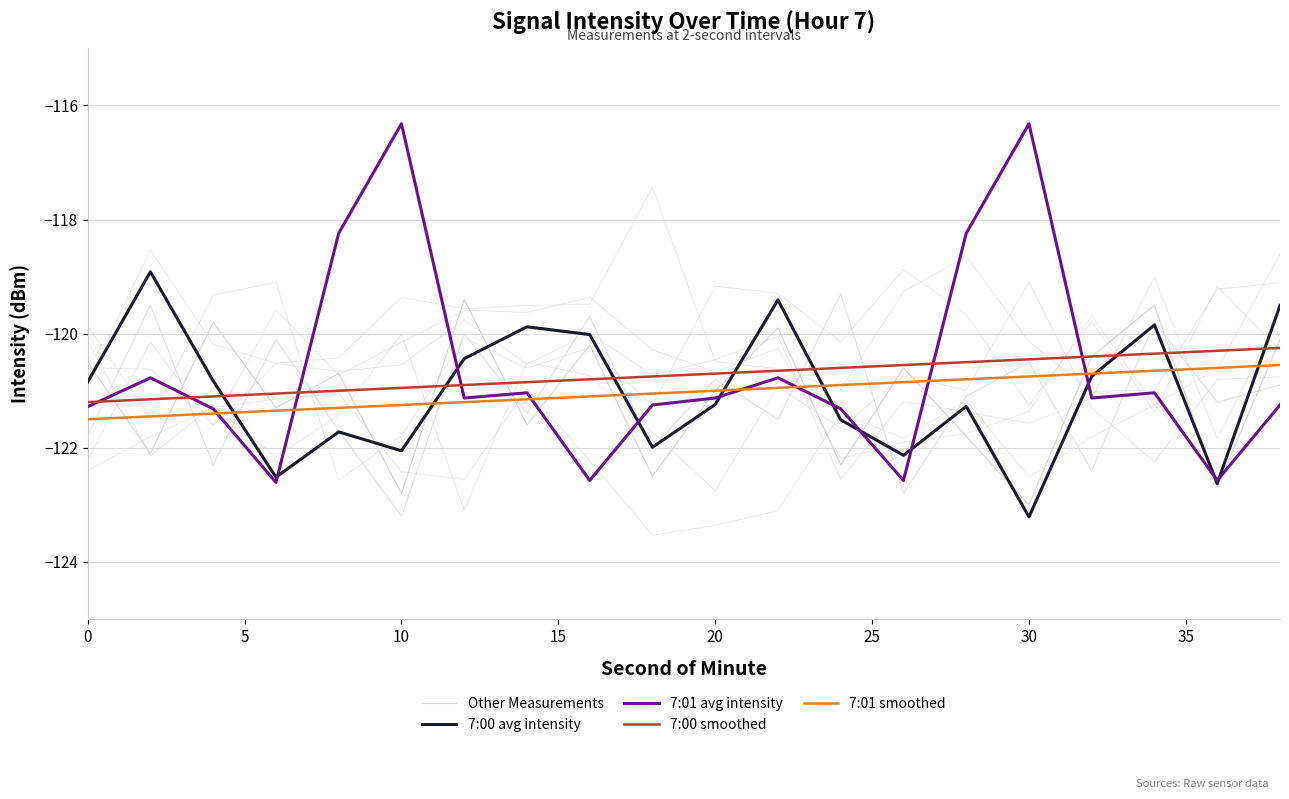

True or false: Other Measurements has more than 2 points higher than both neighbors.

True